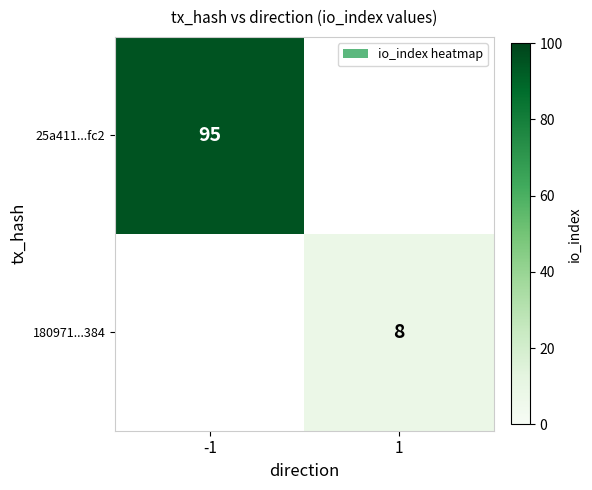

The value of 25a411...fc2 at -1 is 36. True or false?

False